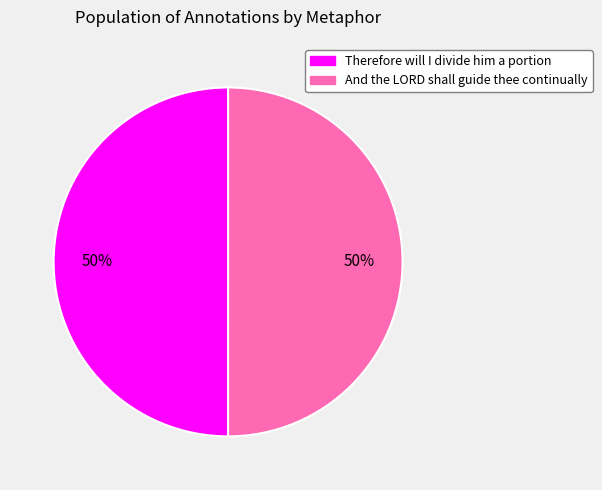

What is the ratio of the value at Therefore will I divide him a portion to the value at And the LORD shall guide thee continually?

1.0